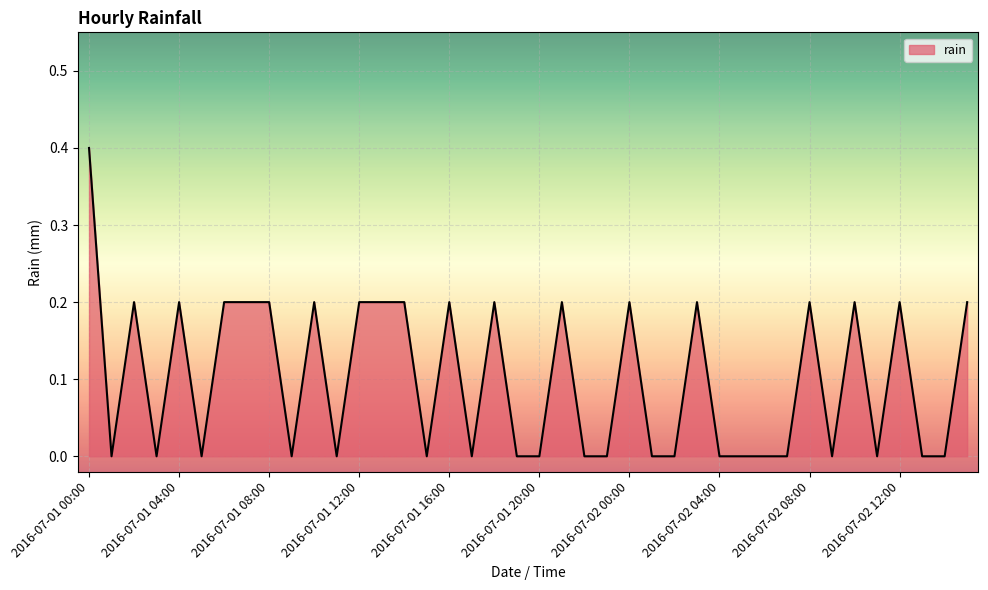

What is the maximum value shown in the chart?

0.4